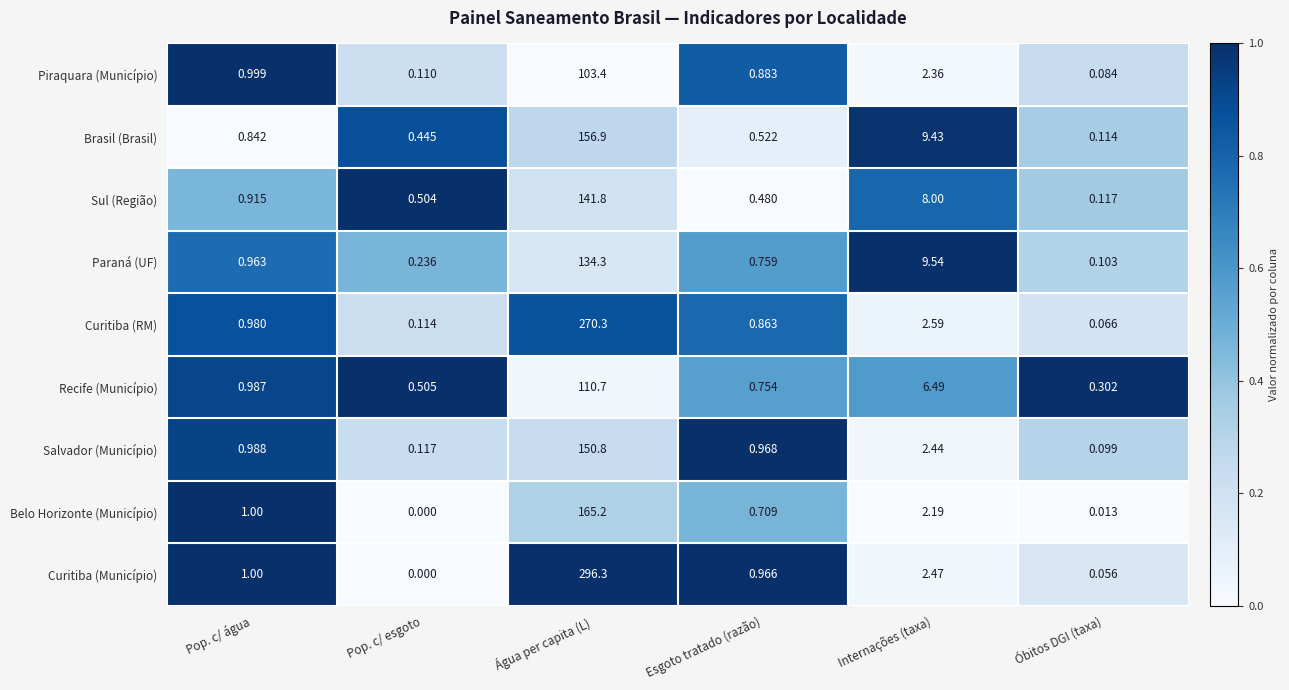

Which category has the lowest value in the Piraquara (Município) series?

Óbitos DGI (taxa)